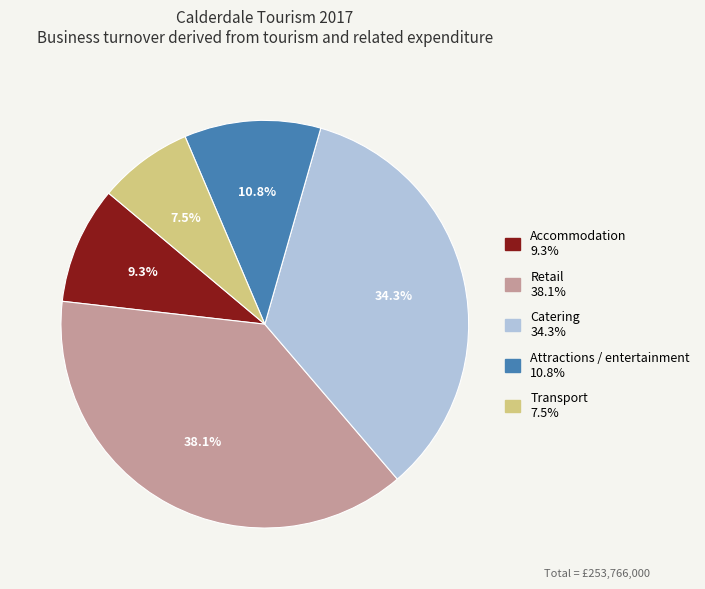

Count the number of slices in the pie.

5